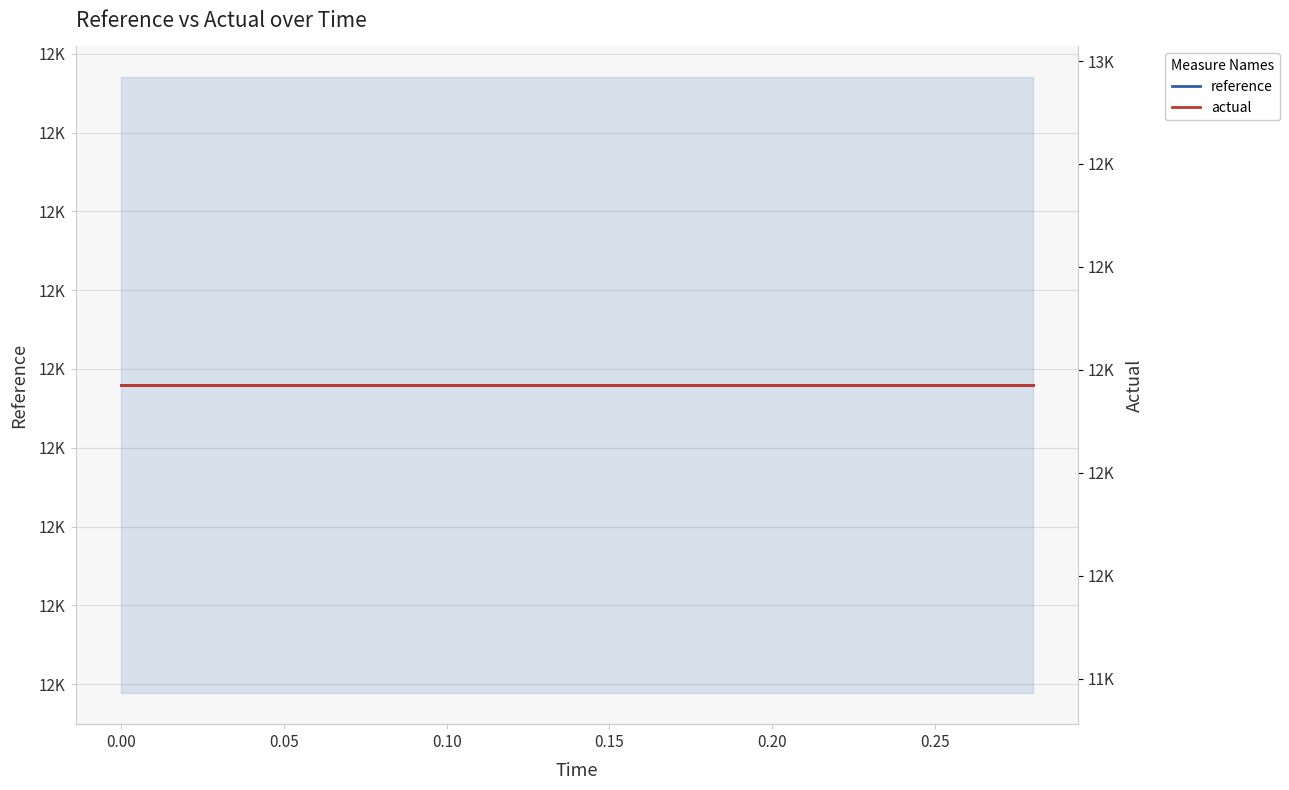

What is the sum of all reference values?

178018.9